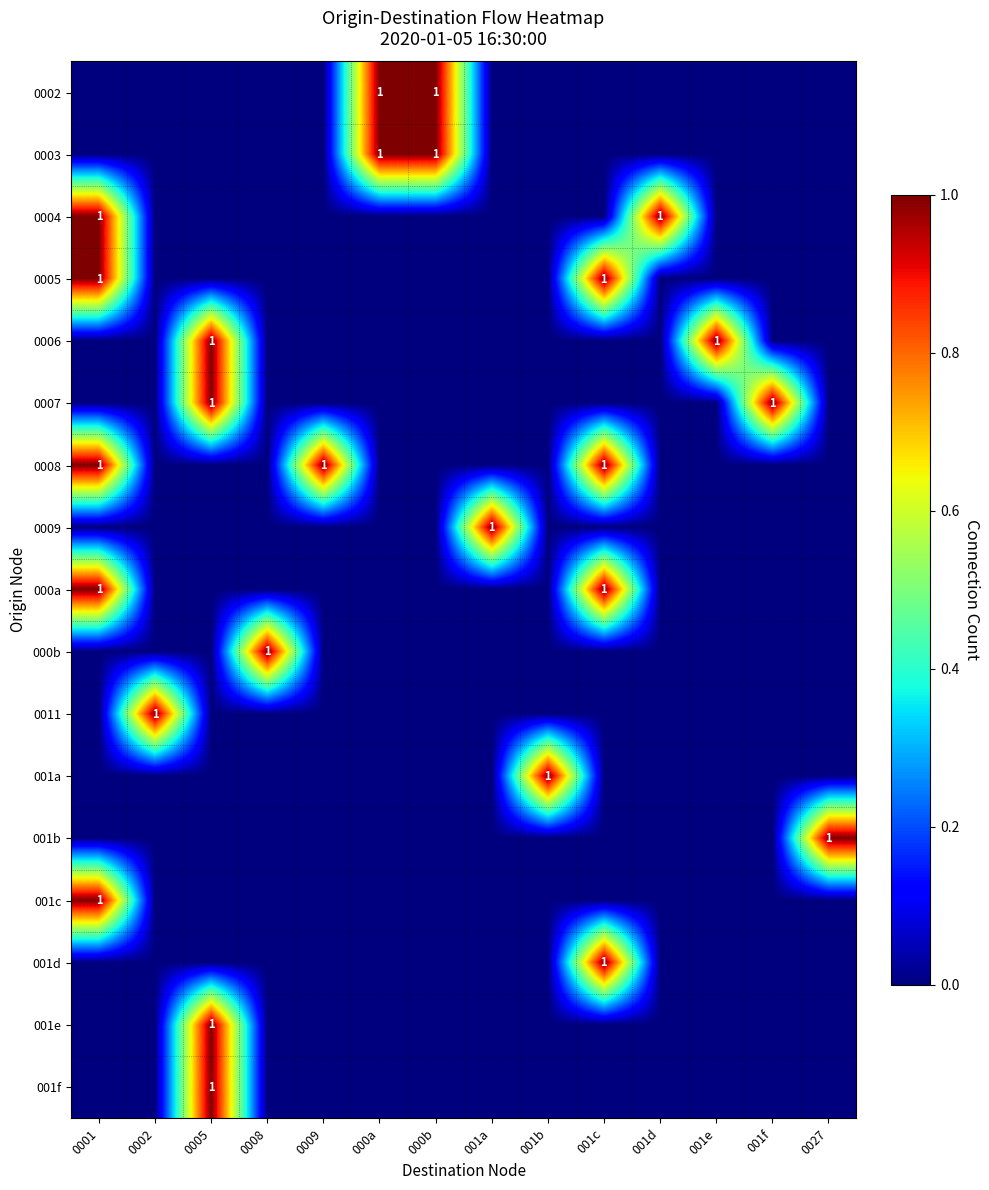

The value of 0006 at 0005 is 1. True or false?

True